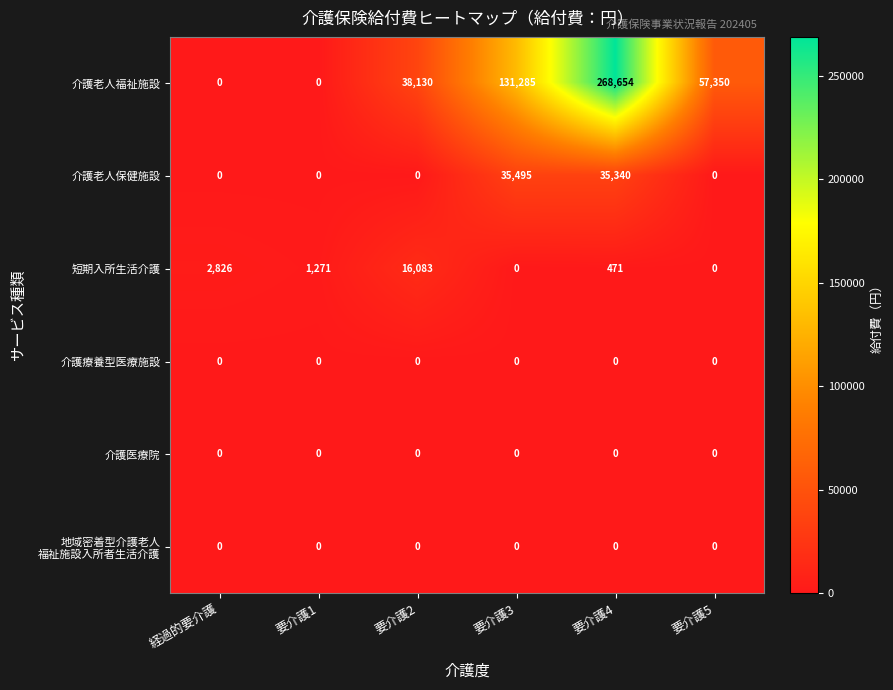

What is the total value across all series at 要介護2?

54213